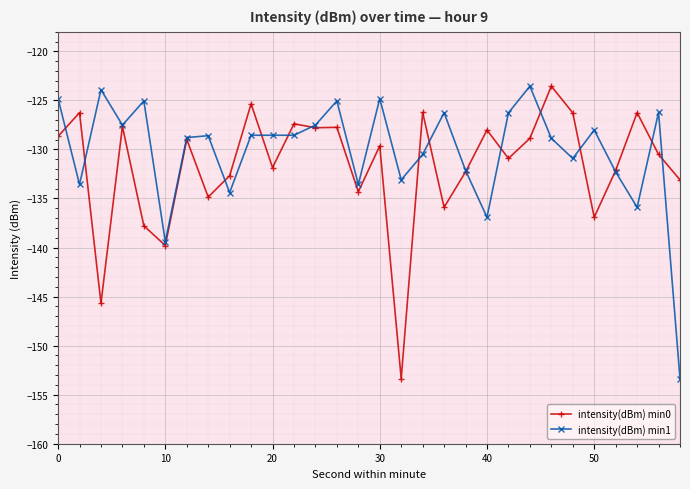

At how many categories does at least one series exceed -142?

30